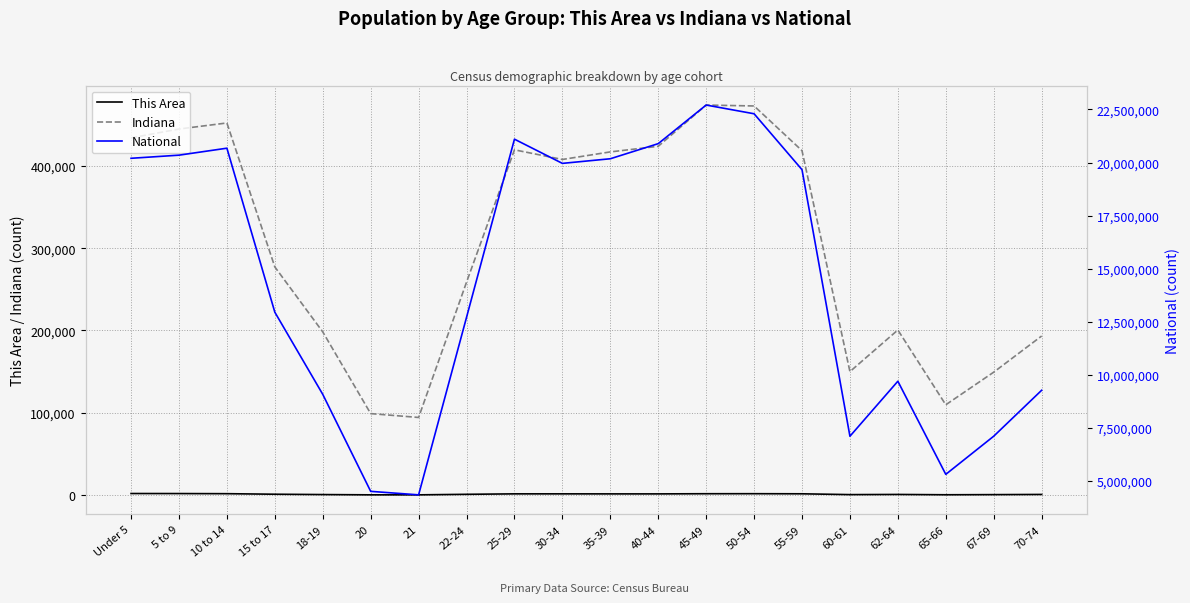

What is the minimum value shown in the chart?

272